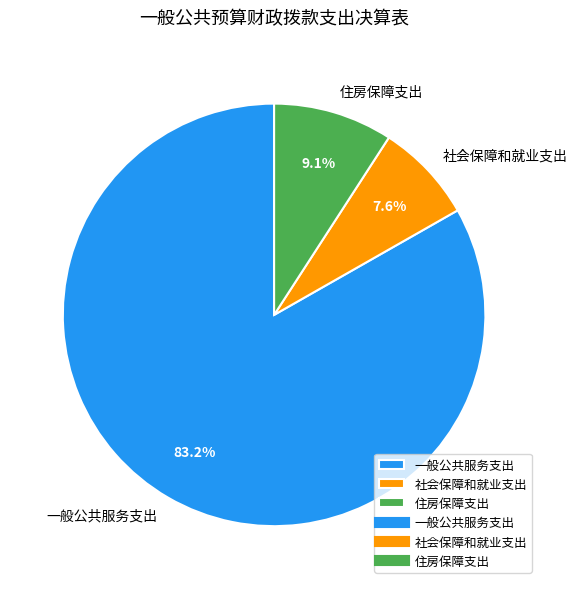

Which slice is the smallest?

社会保障和就业支出